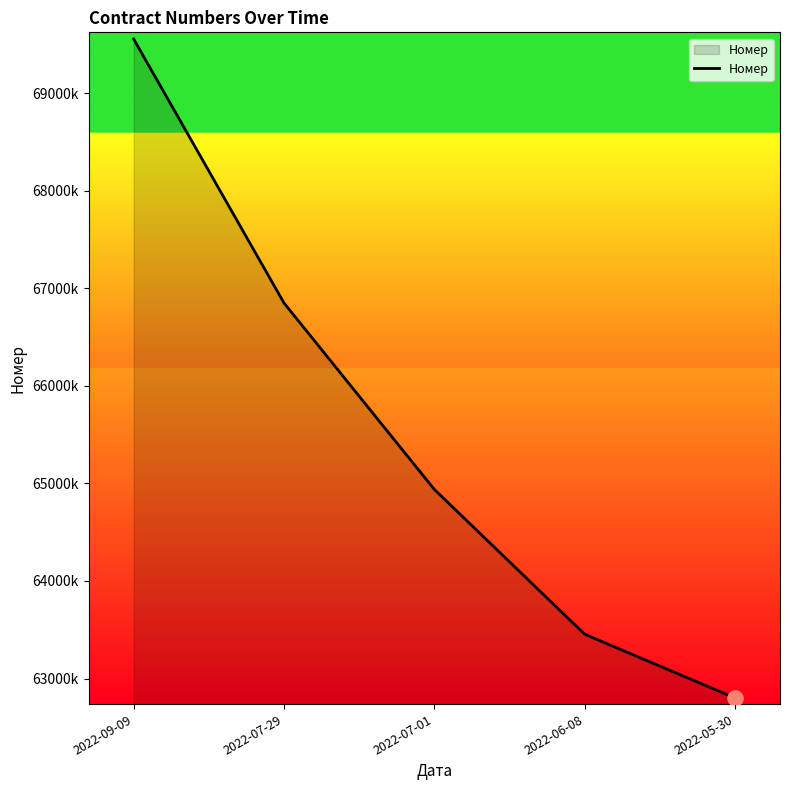

What is the change in value from 2022-07-29 to 2022-07-01?

-1909670